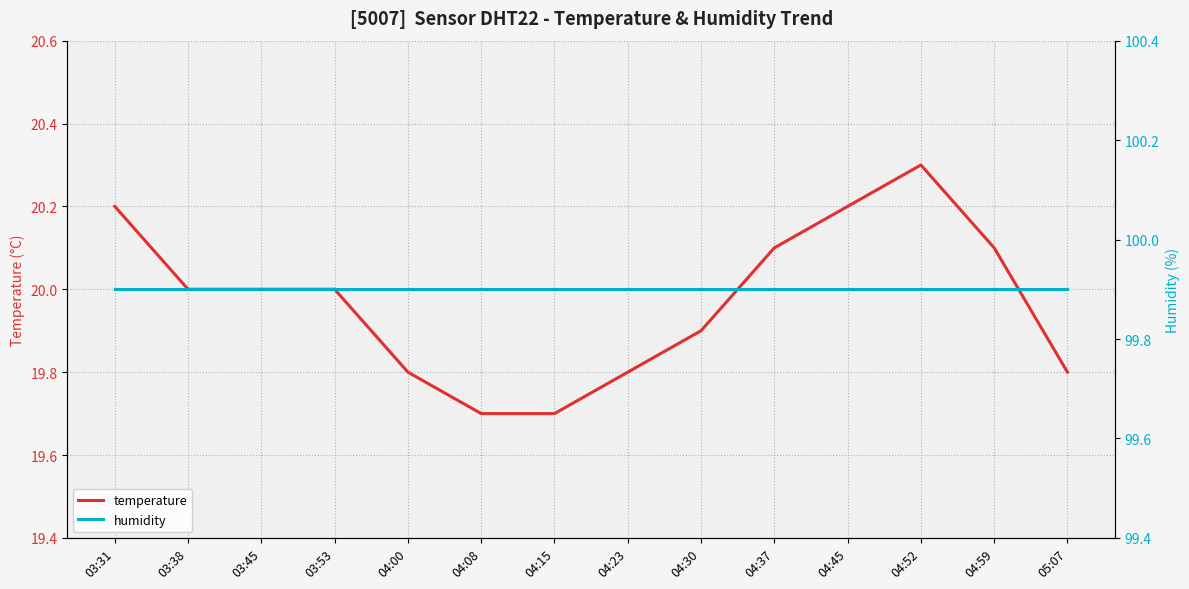

Where does the temperature series first go above 20?

03:31